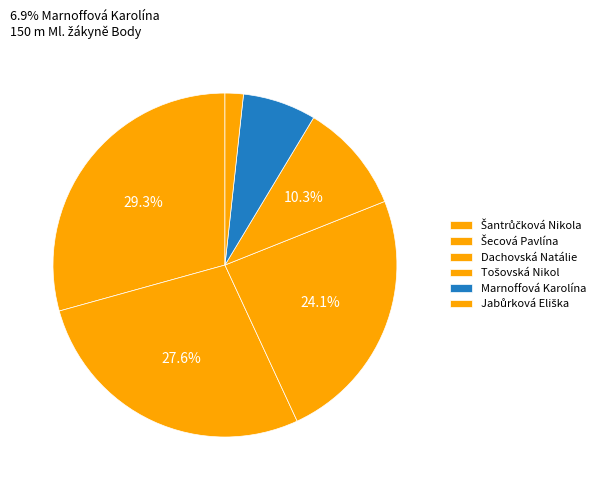

How many slices are in this pie chart?

6